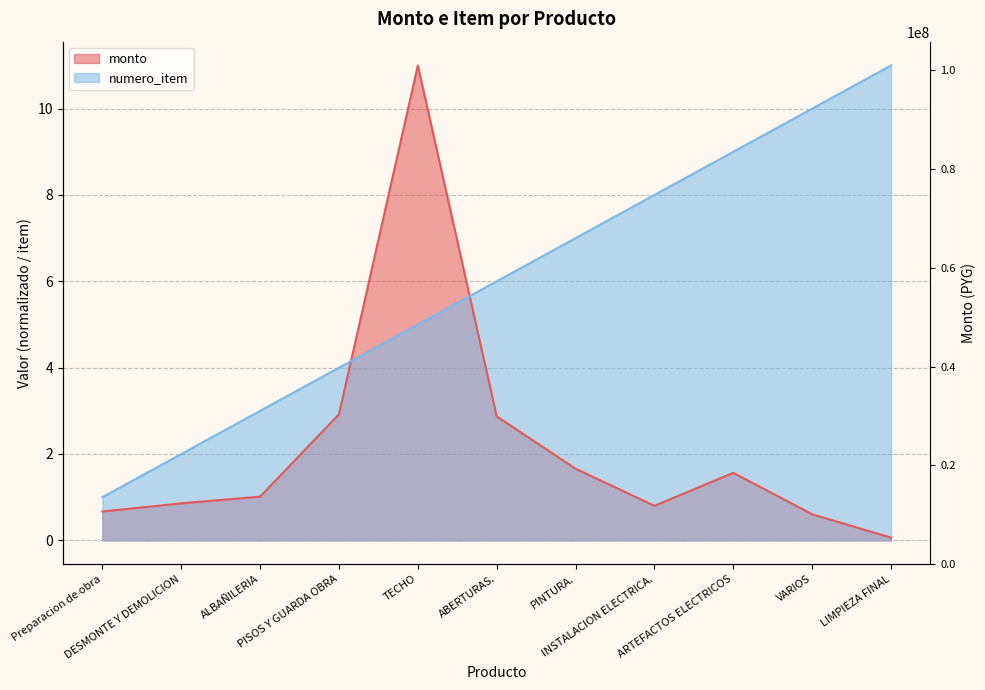

Reading left to right, extract all data points from this chart.

Preparacion de obra=5839791	DESMONTE Y DEMOLICION=7489532	ALBAÑILERIA=8848183	PISOS Y GUARDA OBRA=25523591	TECHO=96165132	ABERTURAS.=25108294	PINTURA.=14502314	INSTALACION ELECTRICA.=6984145	ARTEFACTOS ELECTRICOS=13673062	VARIOS=5276685	LIMPIEZA FINAL=546340